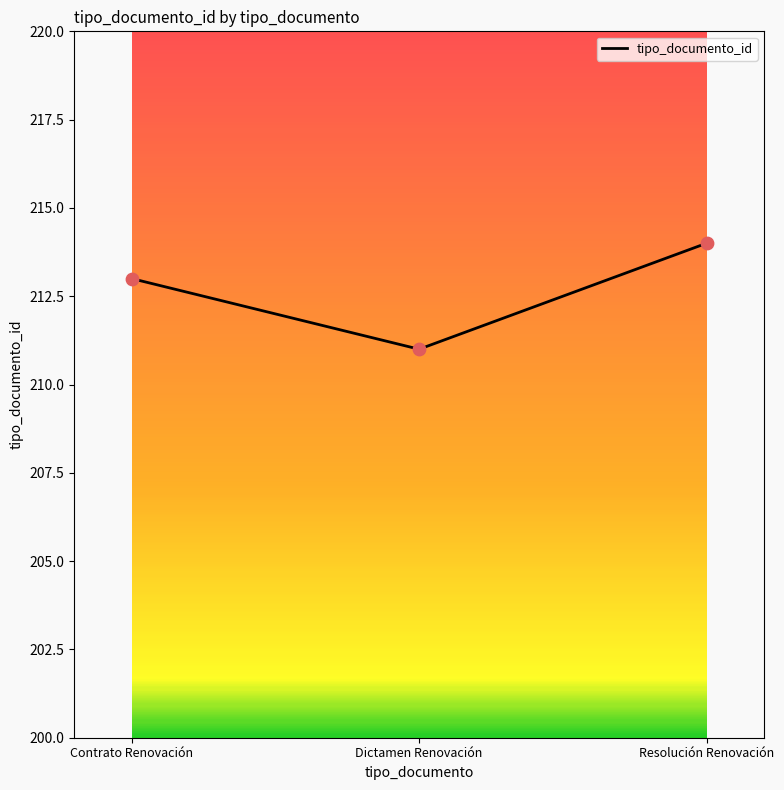

Approximately how many times larger is the value at Contrato Renovación compared to Resolución Renovación?

1.0